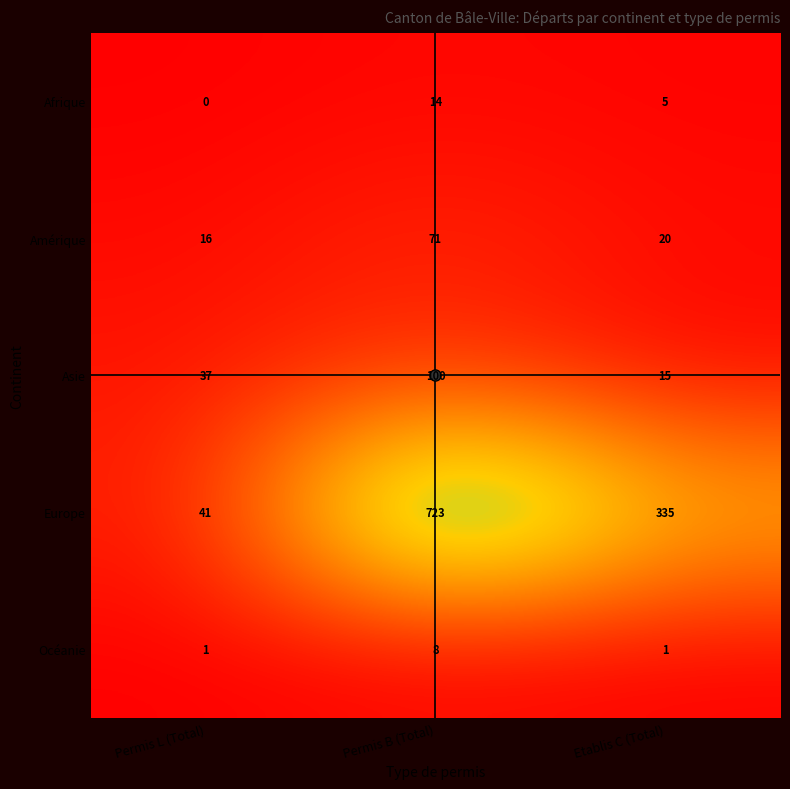

Is the value of Afrique at Permis B (Total) greater than the value of Asie at Etablis C (Total)?

No